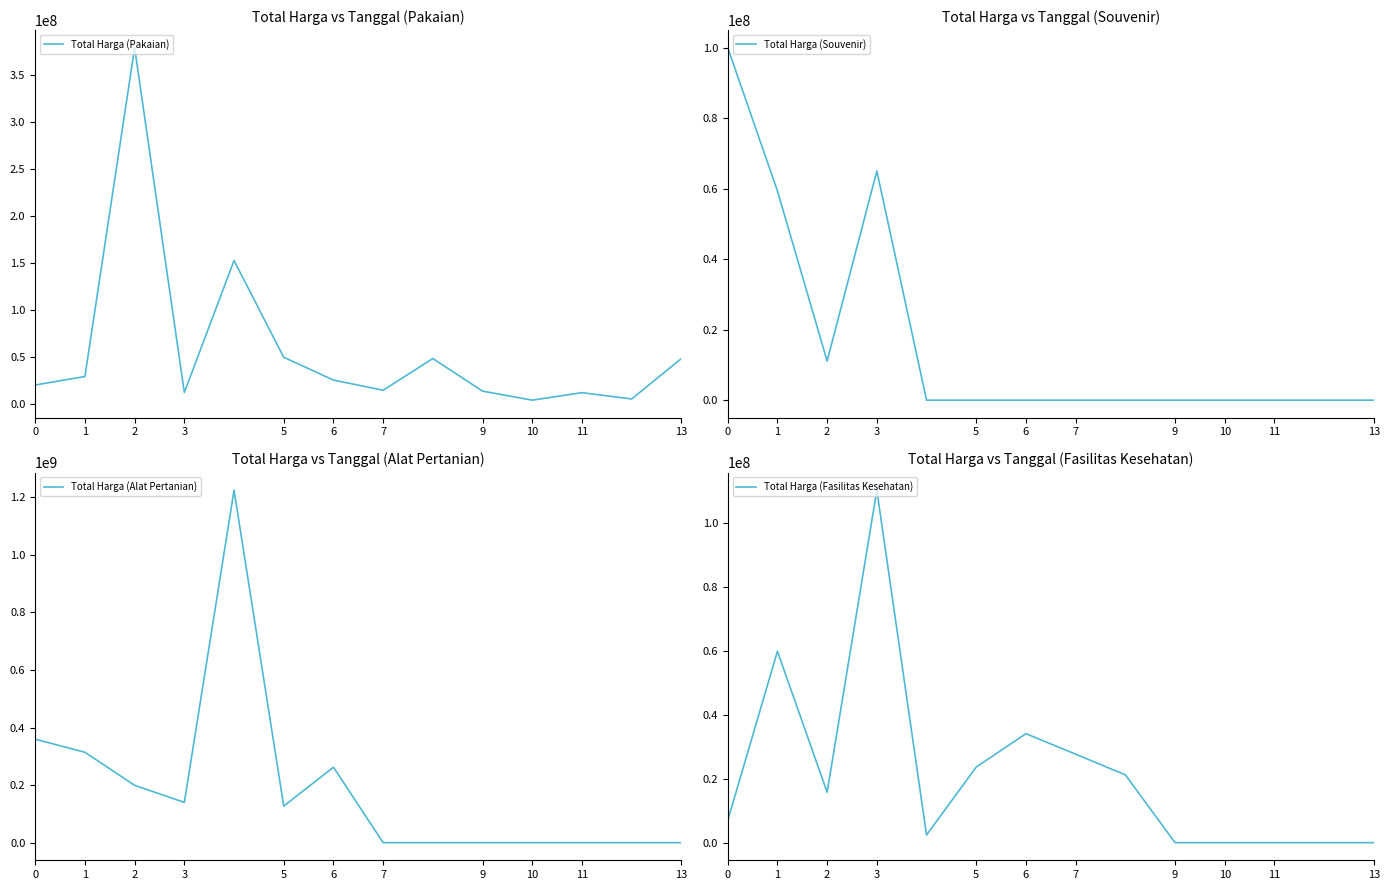

Reading left to right, what are all the values shown in this chart?

Total Harga (Pakaian): 19950000	29000000	379075000	12000000	152477000	49478000	25200000	14400000	48140000	13442000	3825000	11800000	5093000	48140000
Total Harga (Souvenir): 100000000	59375000	11100000	65000000	0	0	0	0	0	0	0	0	0	0
Total Harga (Alat Pertanian): 359500000	314121780	199200000	139800000	1224682000	127000000	262118150	0	0	0	0	0	0	0
Total Harga (Fasilitas Kesehatan): 6936000	59935000	15787200	110389990	2395750	23680800	34132505	27720000	21231000	0	0	0	0	0